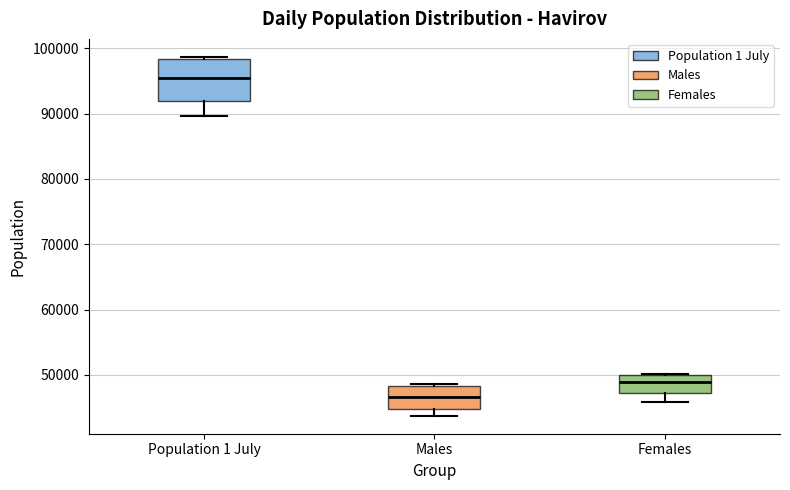

Which box has the highest median line?

Population 1 July